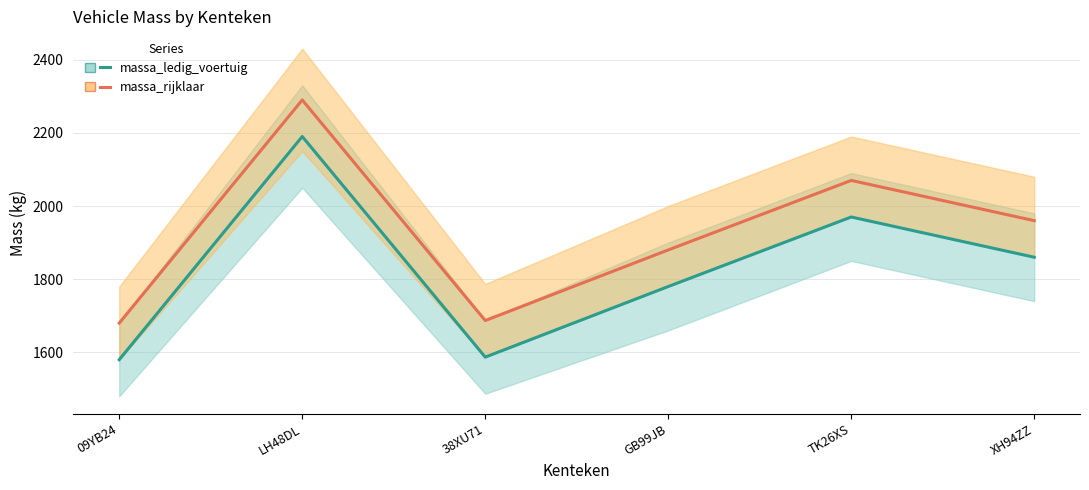

What value does the massa_ledig_voertuig series have at 09YB24, to the nearest 50?

1600